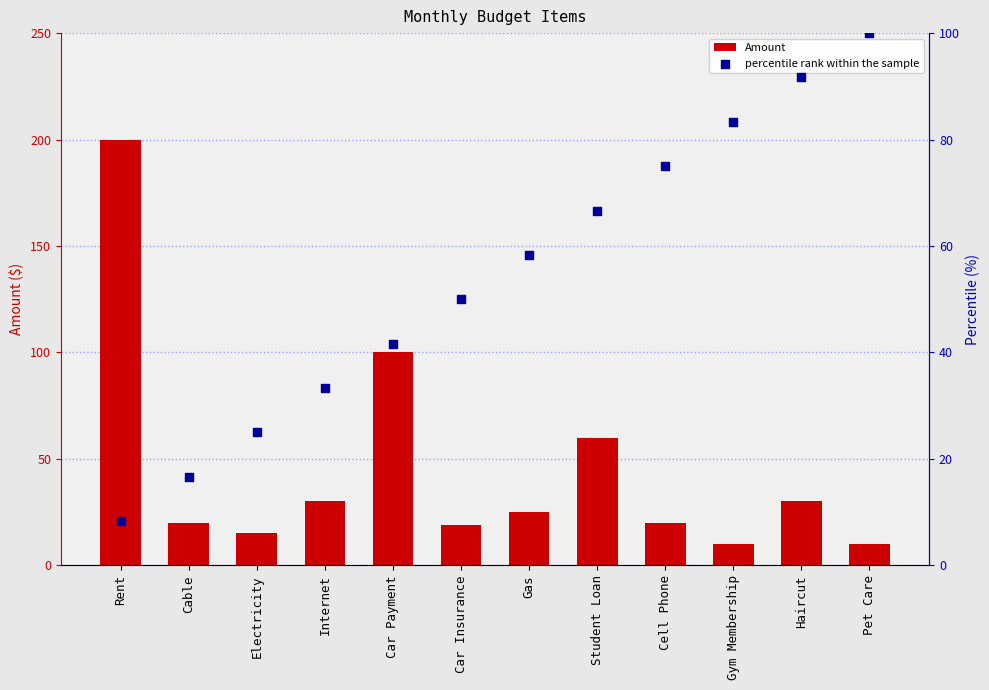

Which series has the widest spread of Y values?

Amount